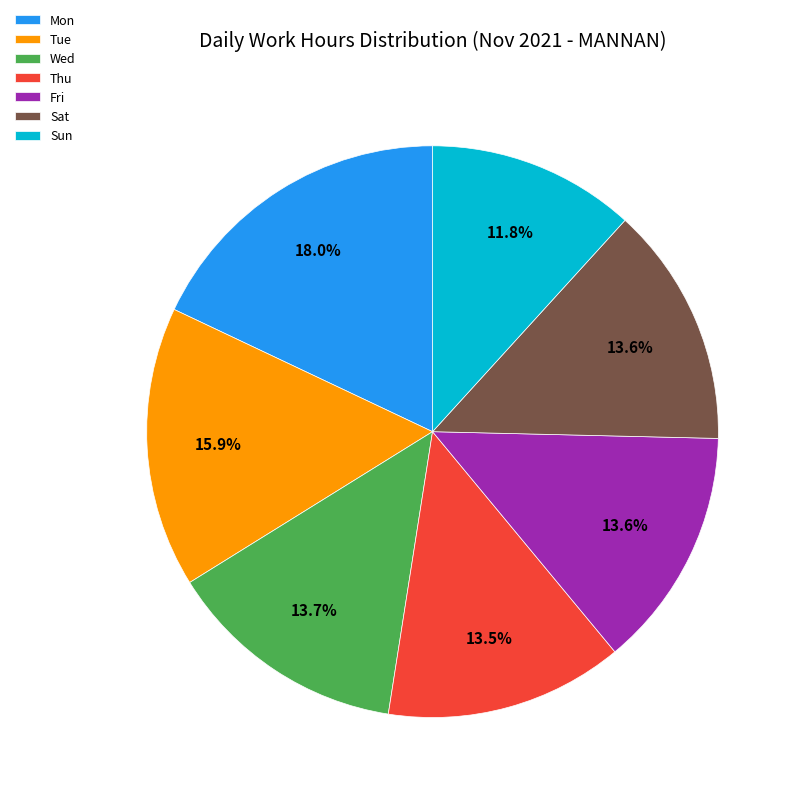

Is the sum of Sun and Sat greater than half?

No